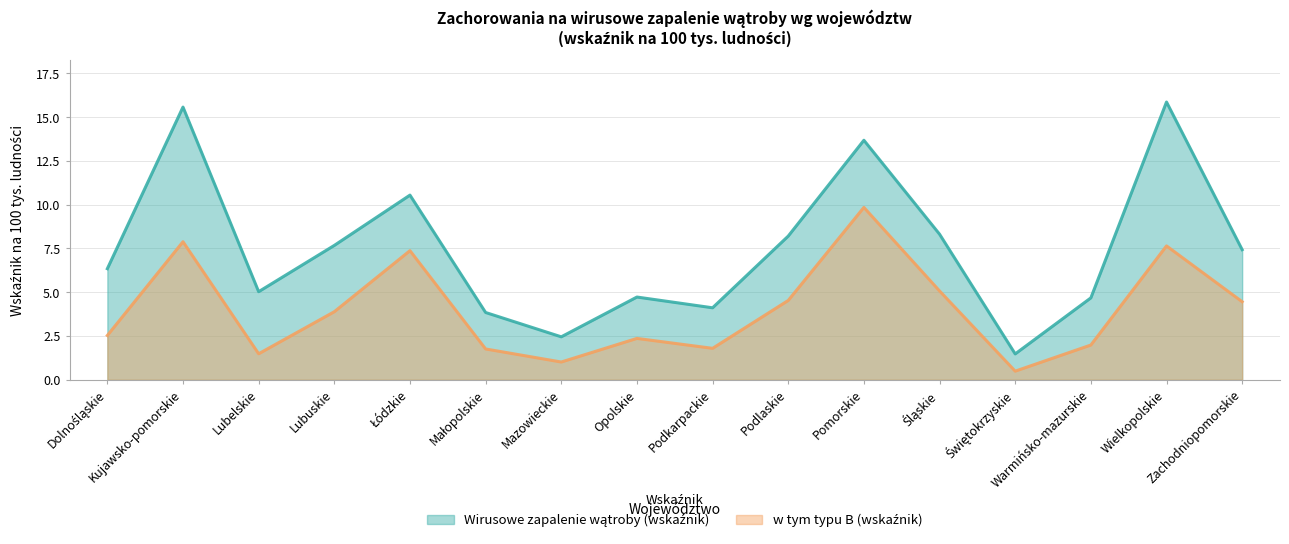

Rank the series by their maximum value, from highest to lowest.

Wirusowe zapalenie wątroby (wskaźnik), w tym typu B (wskaźnik)